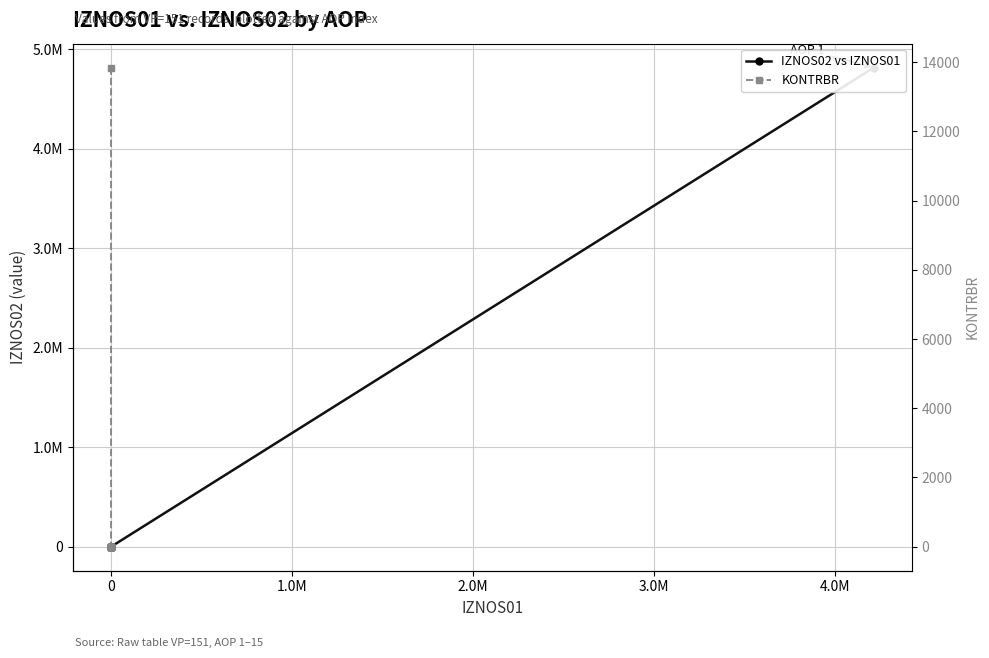

Count the number of data series in this chart.

2